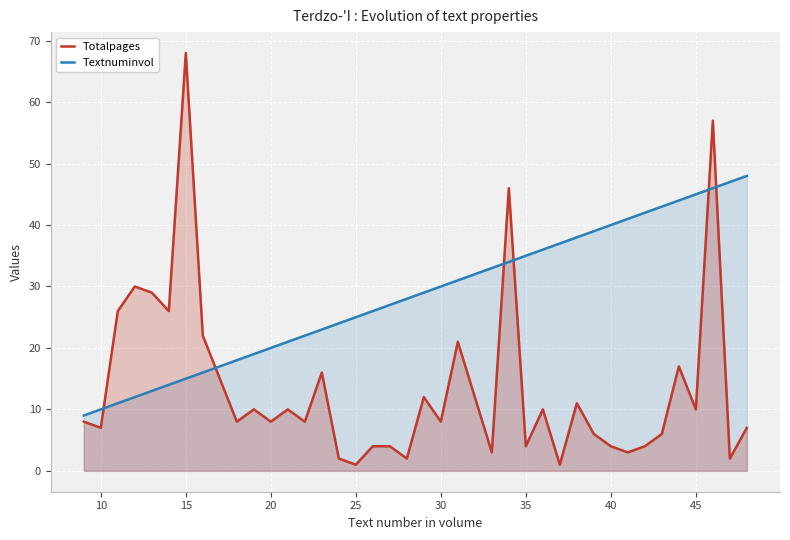

True or false: Textnuminvol has a value of 48 at 20.

False